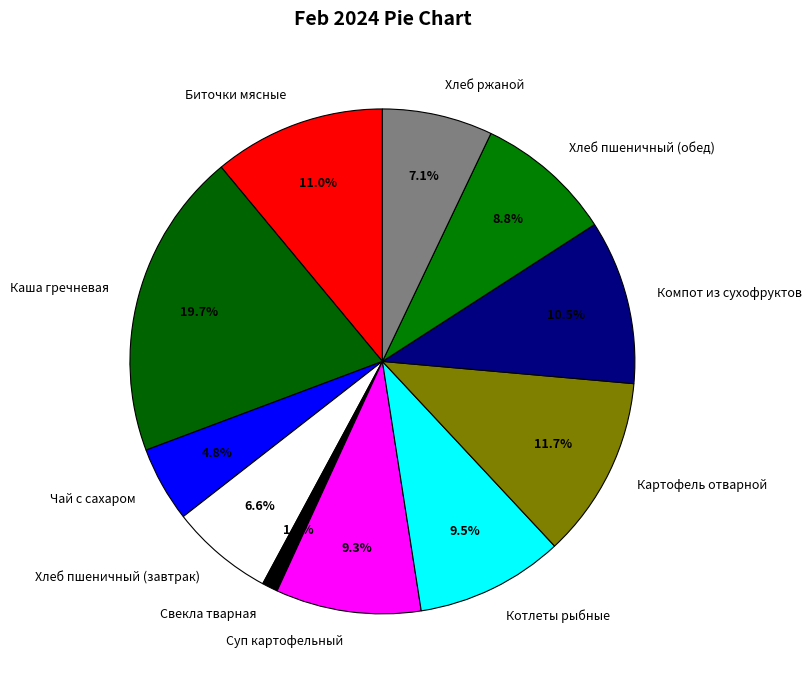

To the nearest percent, what portion does Хлеб пшеничный (обед) represent?

9%